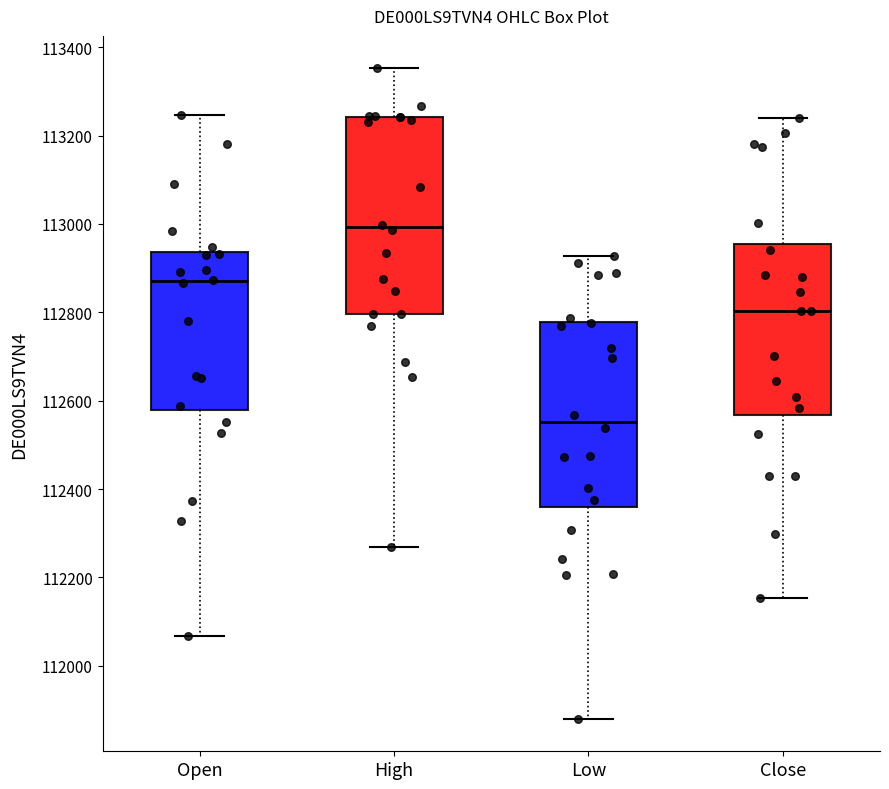

Comparing the boxes themselves (not the whiskers), which one is the tallest?

High